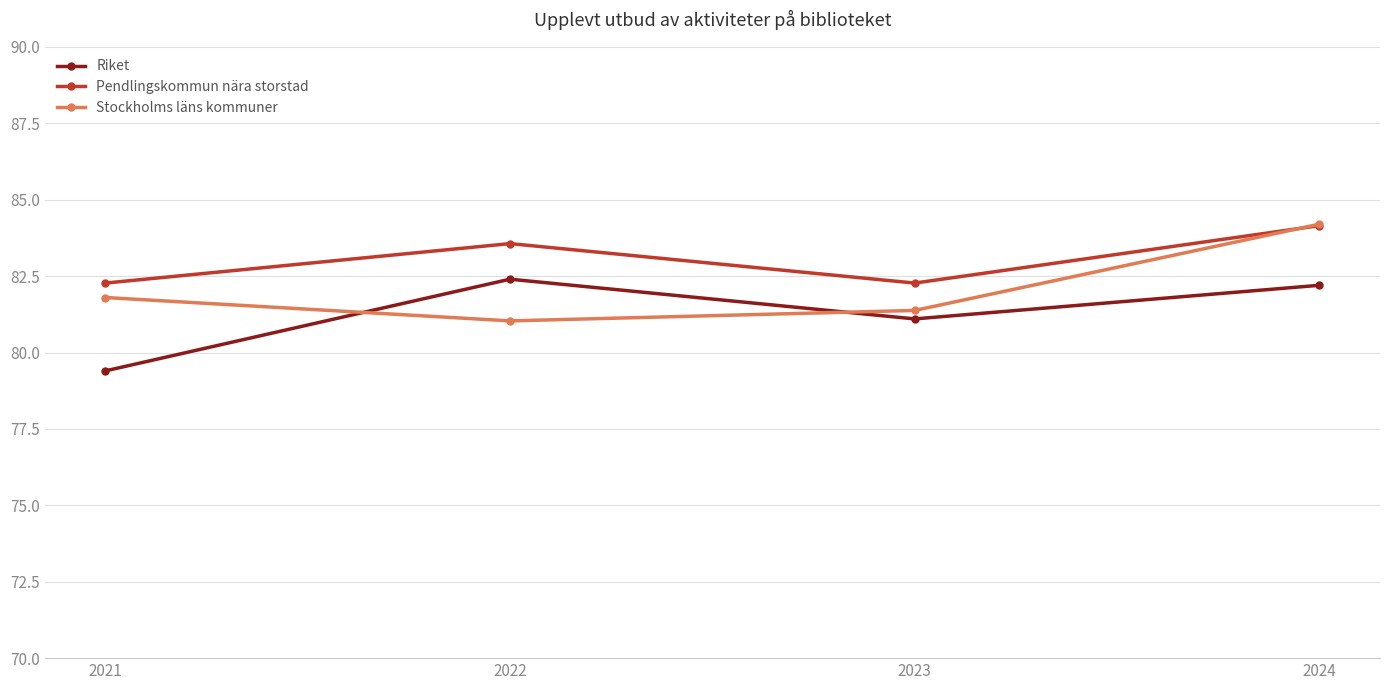

What is the difference between the second highest and second lowest values in the Stockholms läns kommuner series?

0.4